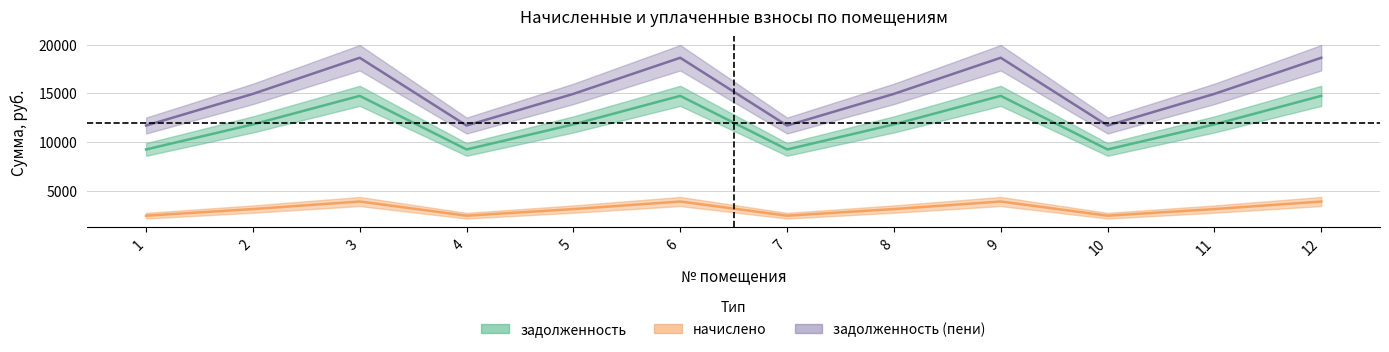

What is the value of the задолженность point at the 4th from the left?

9244.8